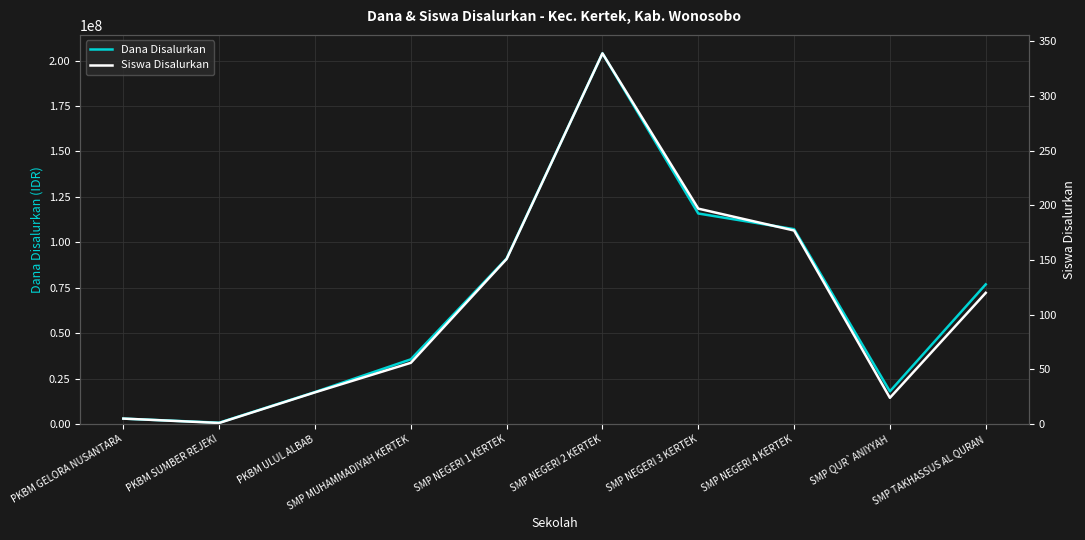

What is the difference between the Siswa Disalurkan values at SMP NEGERI 4 KERTEK and SMP NEGERI 3 KERTEK?

20